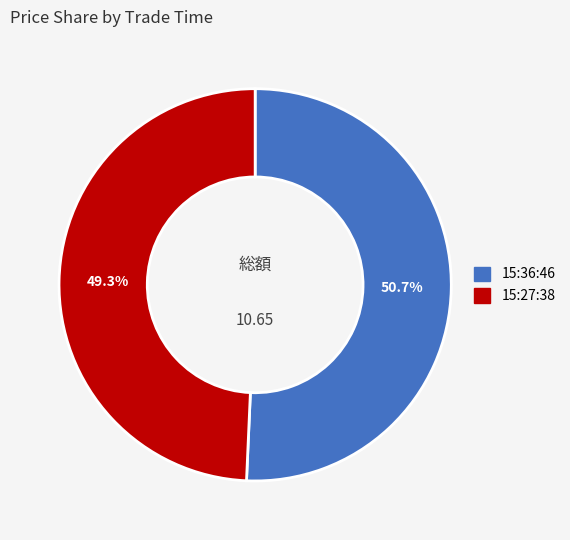

What is the ratio of the value at 15:27:38 to the value at 15:36:46?

1.0